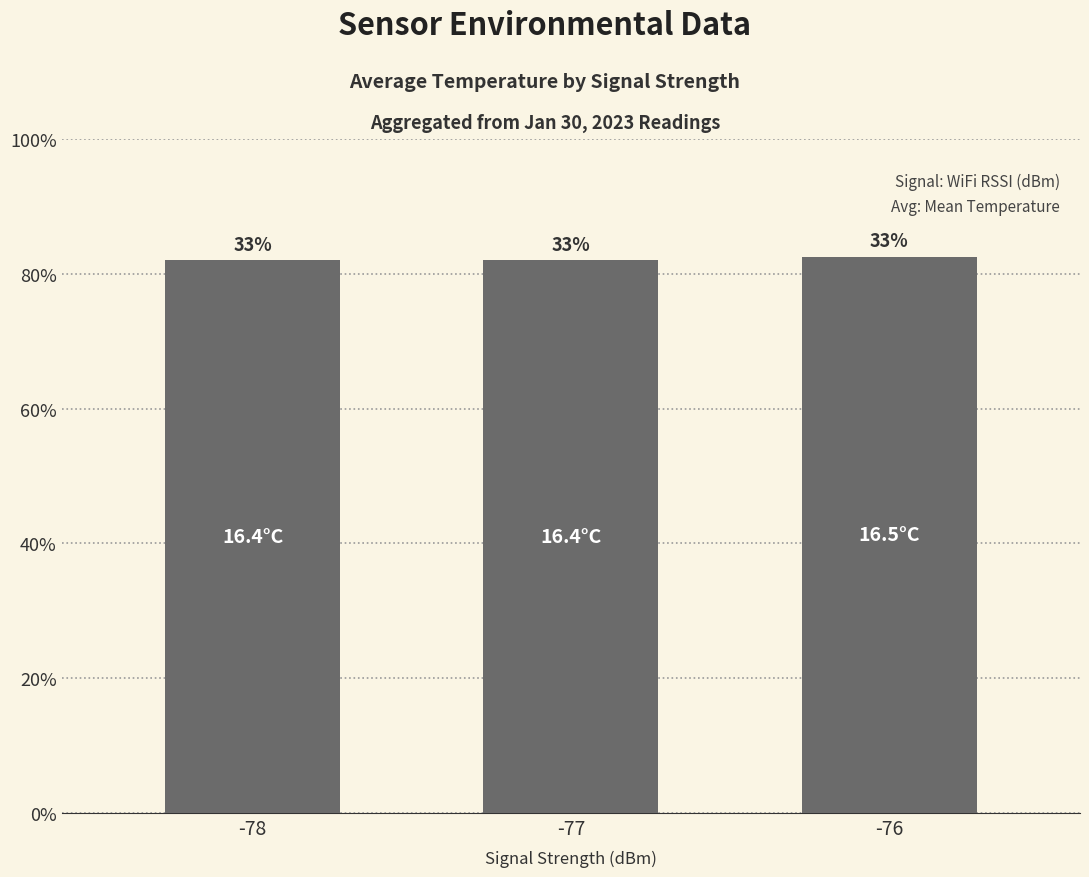

What is the difference between the values at -76 and -77?

0.1